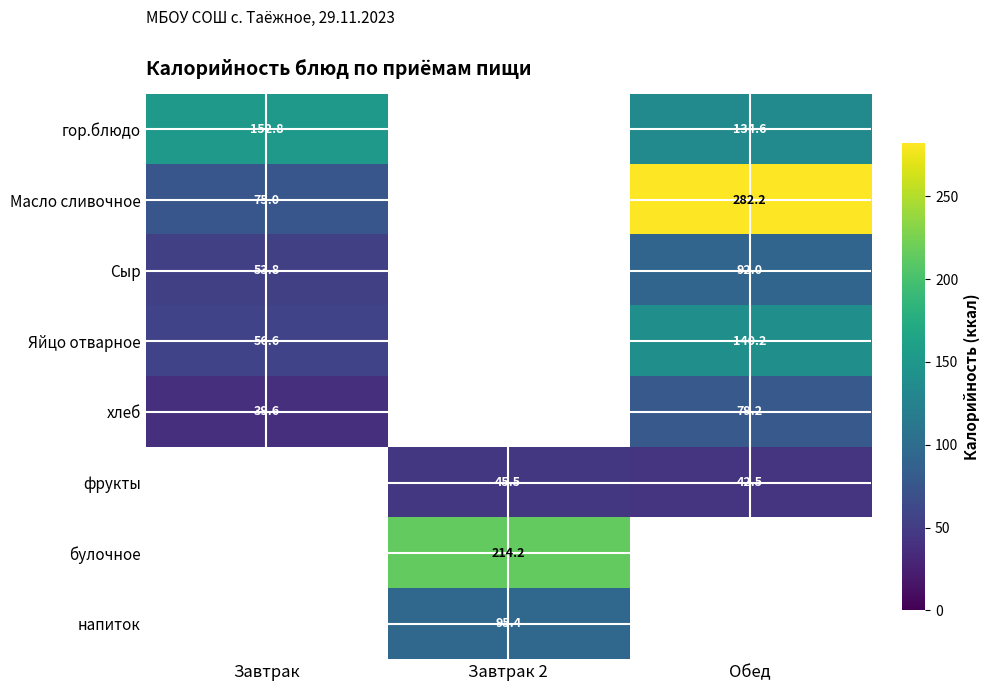

What is the minimum value shown in the chart?

39.6